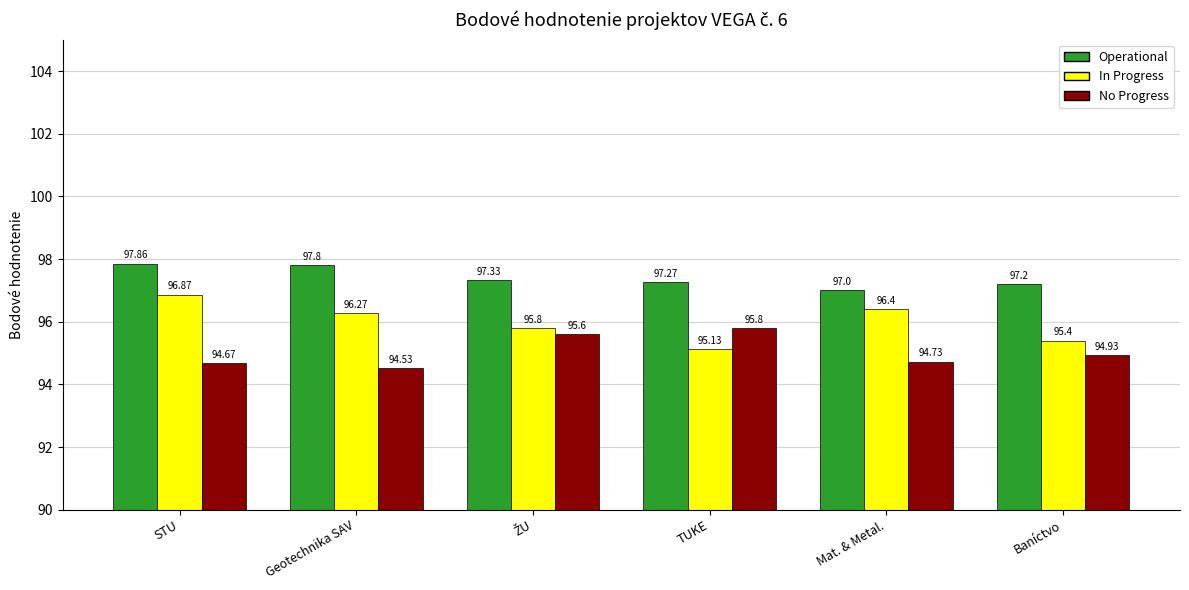

What is the difference between the In Progress values at Geotechnika SAV and Baníctvo?

0.9